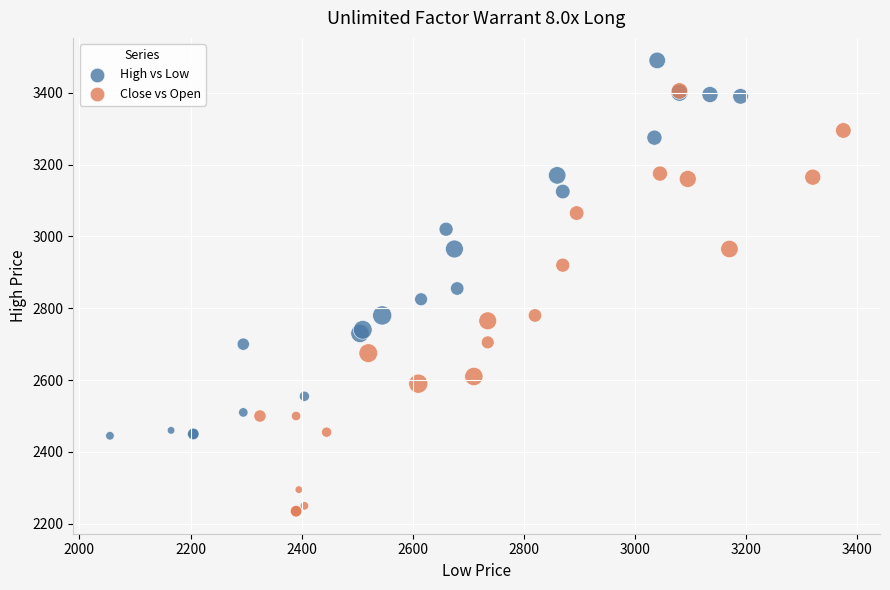

What are all the series names shown in the legend?

High vs Low, Close vs Open